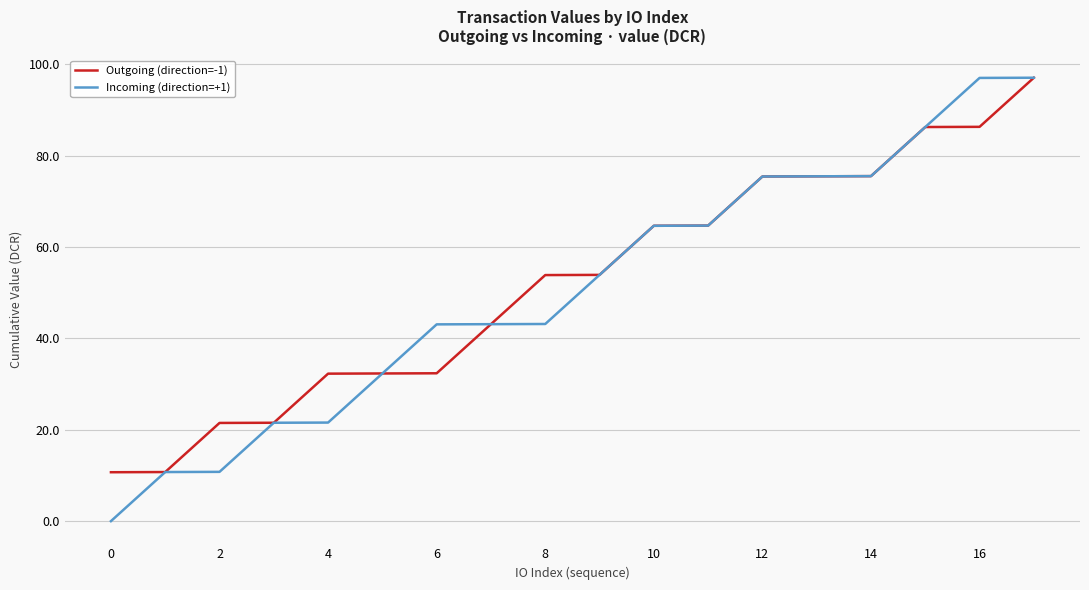

Which series has the widest spread of values?

Incoming (direction=+1)